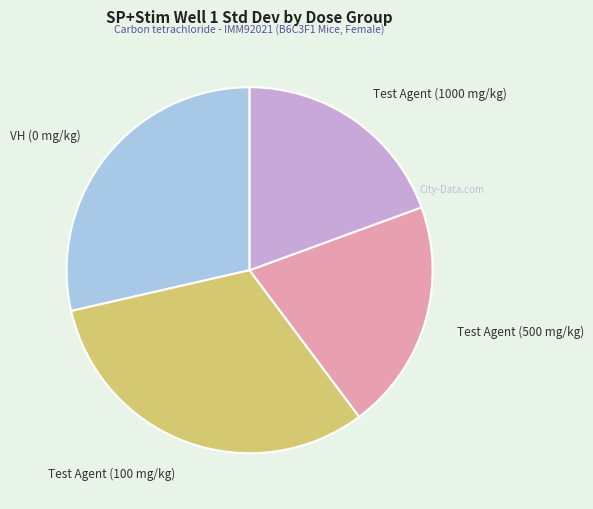

Do VH (0 mg/kg) and Test Agent (1000 mg/kg) together represent more than half of the pie?

No